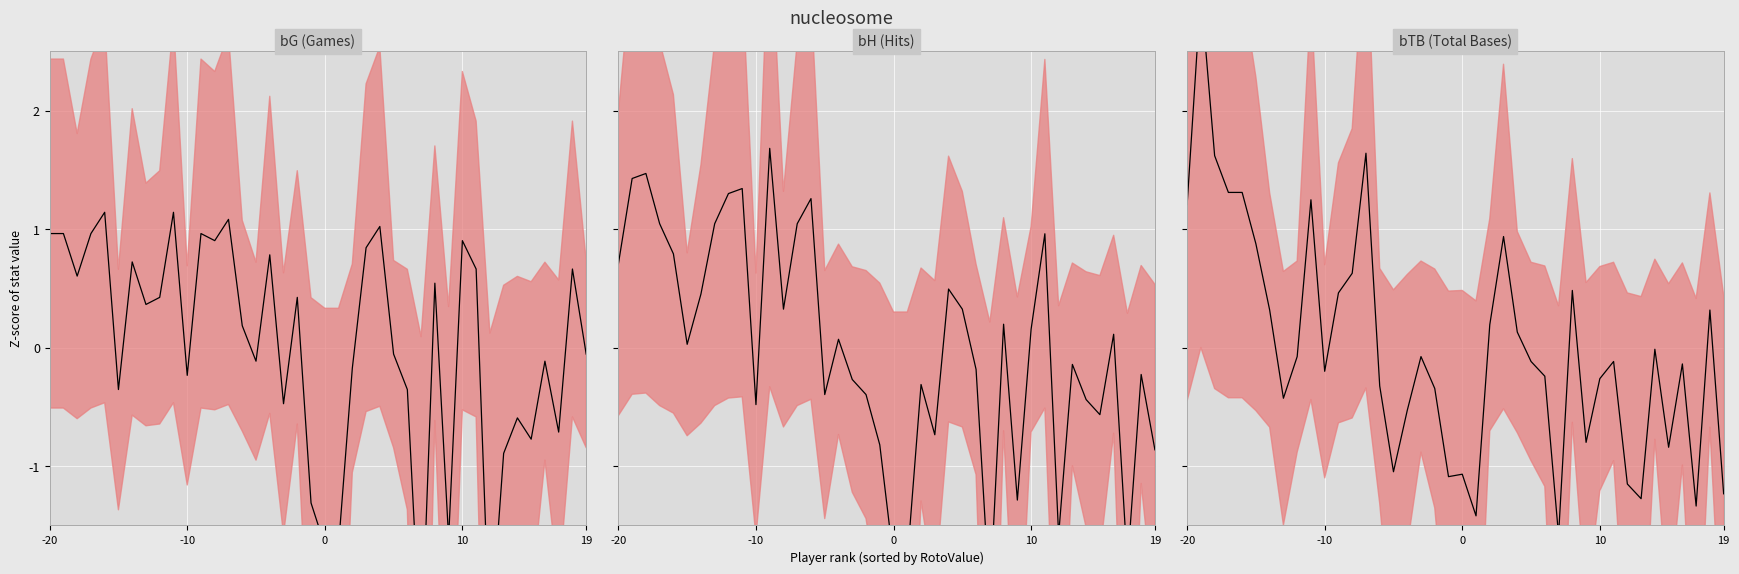

Which series has the largest total across all categories?

bH